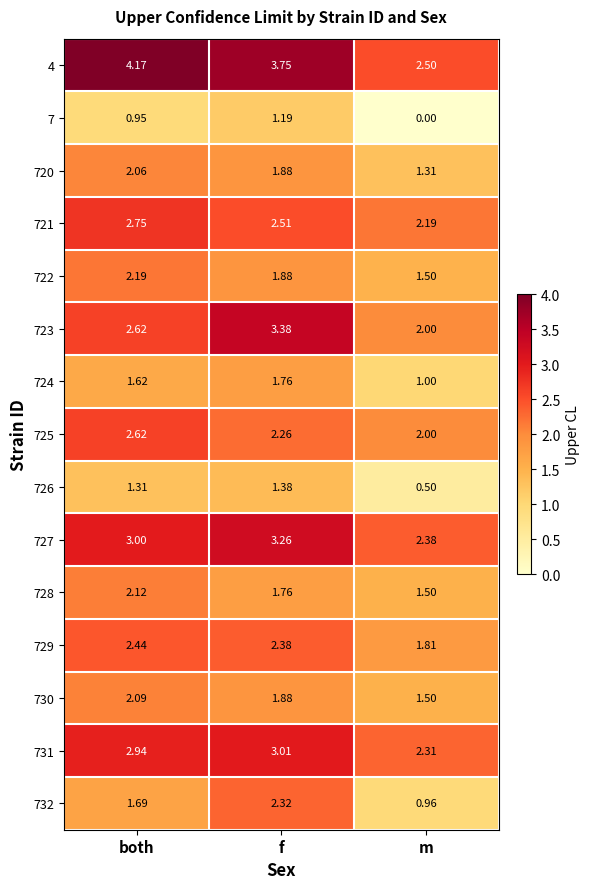

Which category has the lowest value in the 725 series?

m